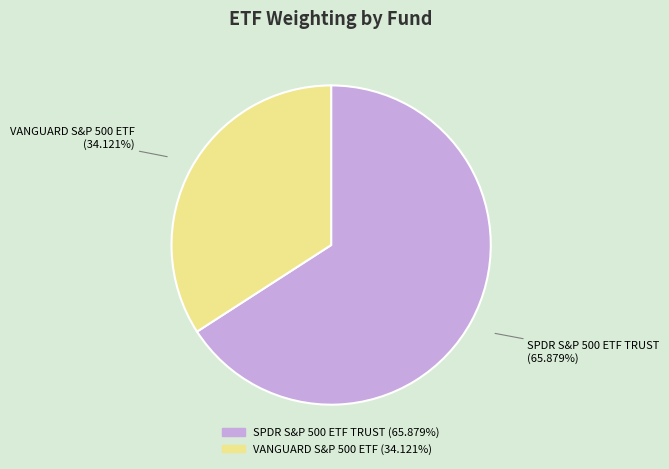

To the nearest percent, what is the combined percentage of VANGUARD S&P 500 ETF and SPDR S&P 500 ETF TRUST?

100%